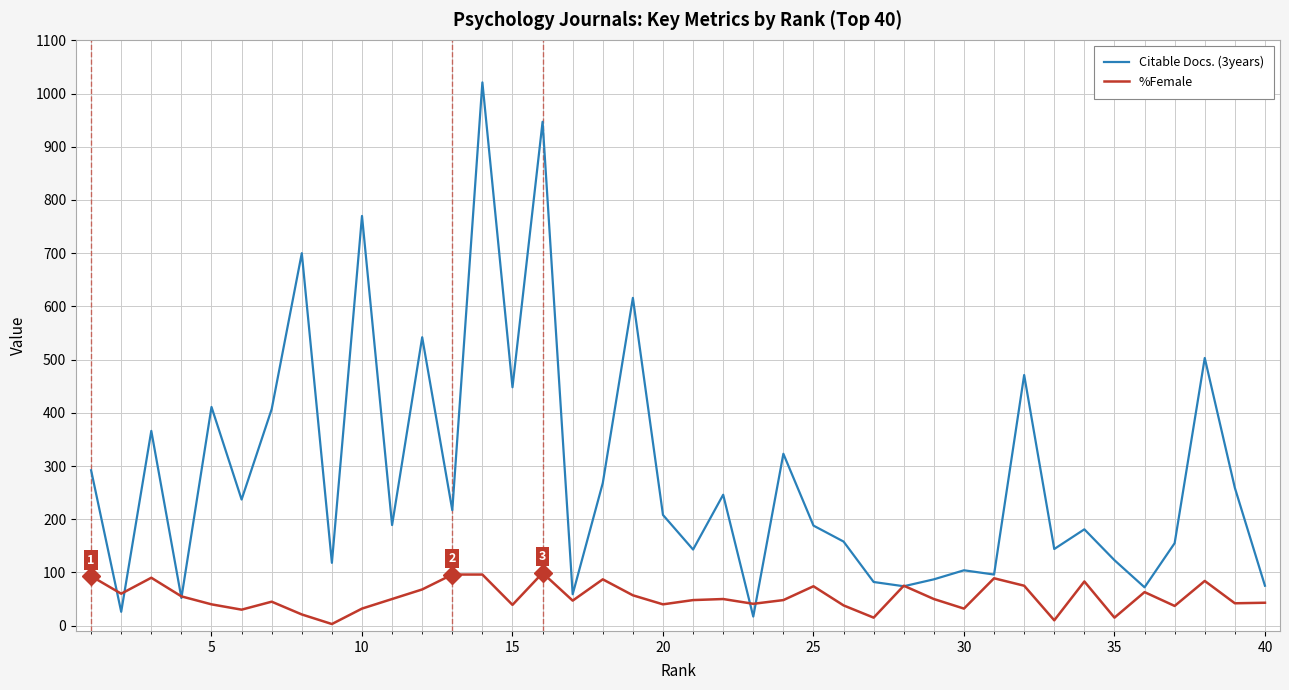

List the series in order of their overall mean, highest first.

Citable Docs. (3years), %Female